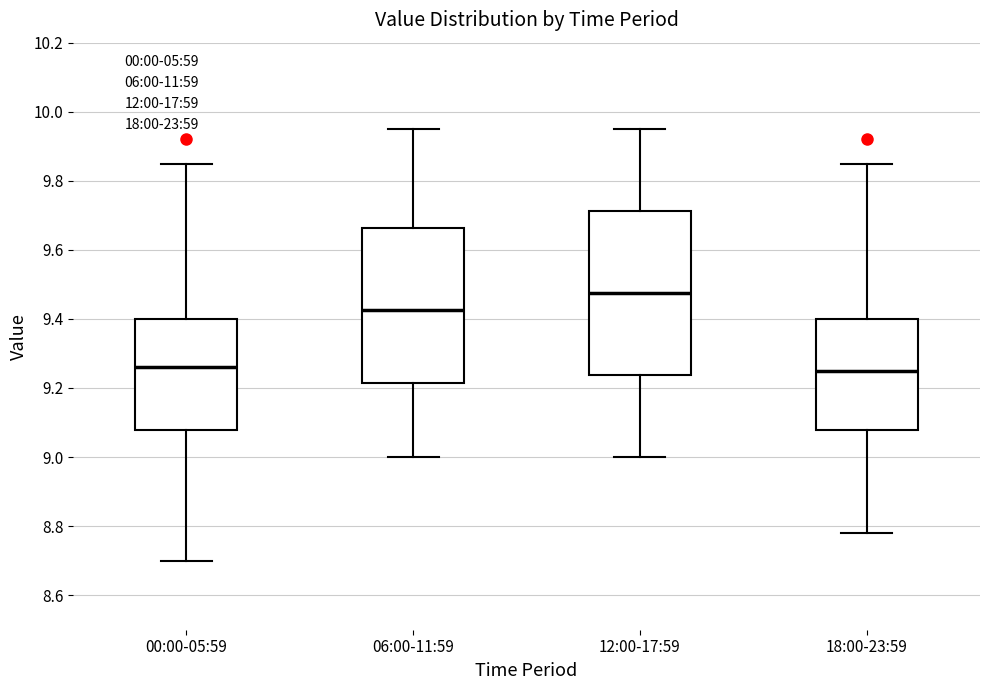

Where does the lower whisker of the box for 00:00-05:59 end on the y-axis? The values are not printed on the chart, so give them approximately, as read against the axis.

8.70